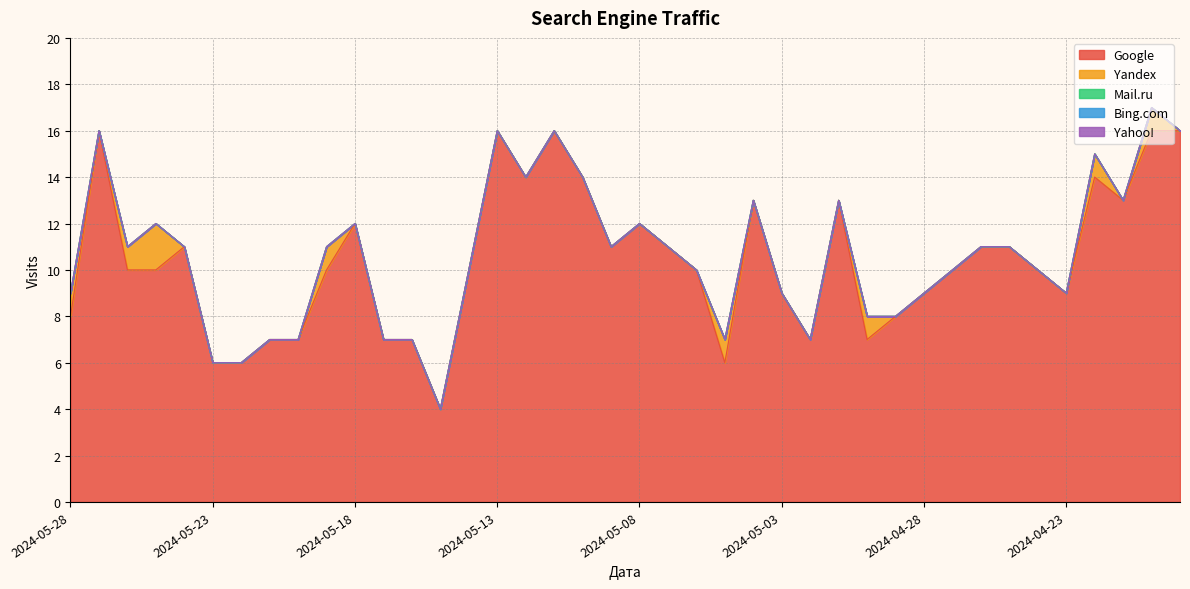

Does the chart have visible grid lines?

Yes